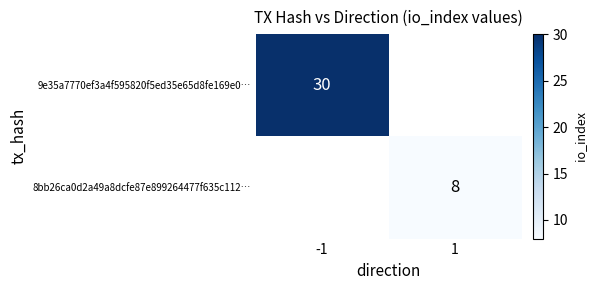

How many distinct data groups are displayed?

2